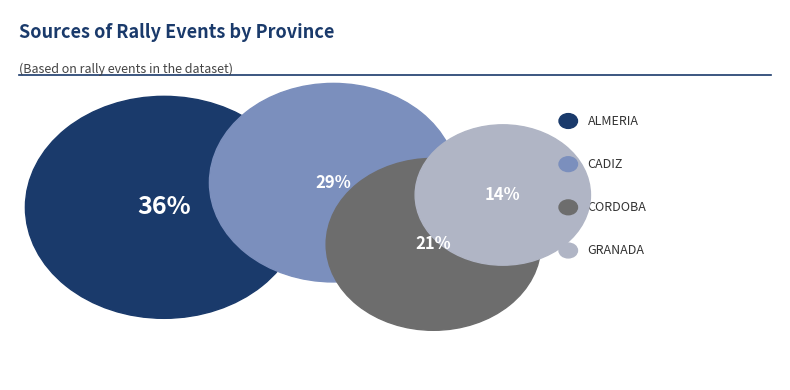

What portion of the pie excludes CORDOBA?

78.6%